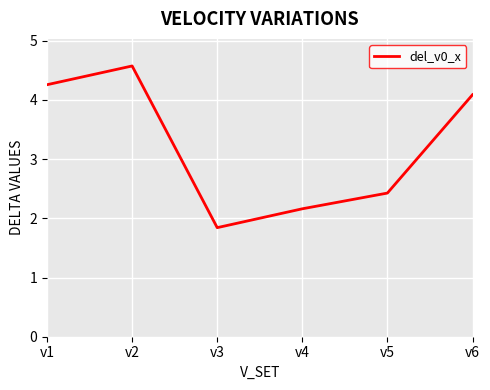

How many values exceed 4?

3